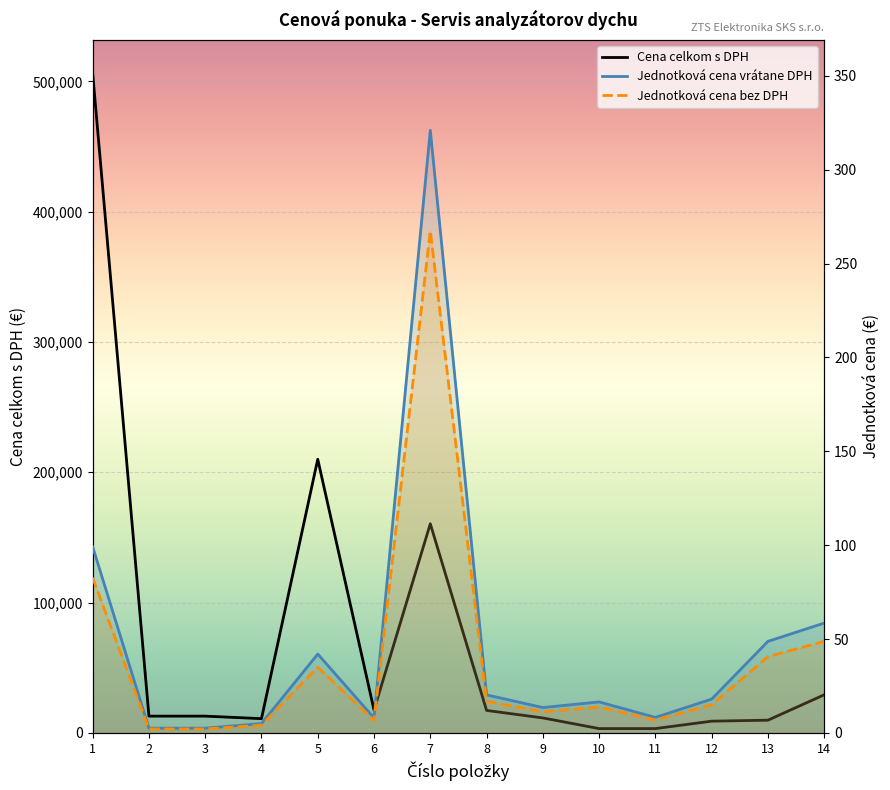

What is the sum of all Jednotková cena vrátane DPH values?

664.0